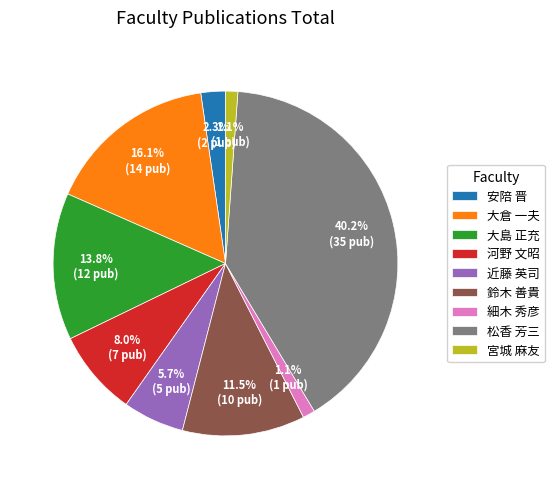

Which has a higher value, 安陪 晋 or 松香 芳三?

松香 芳三